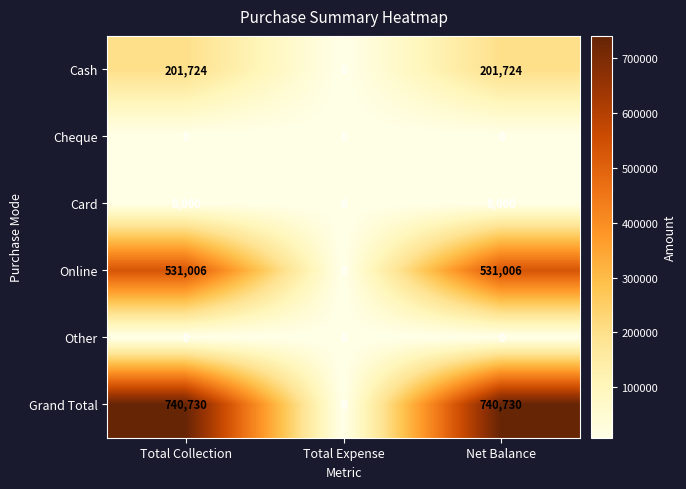

Reading left to right, extract all data points from this chart.

Cash: Total Collection=201724	Total Expense=0	Net Balance=201724
Cheque: Total Collection=0	Total Expense=0	Net Balance=0
Card: Total Collection=8000	Total Expense=0	Net Balance=8000
Online: Total Collection=531006	Total Expense=0	Net Balance=531006
Other: Total Collection=0	Total Expense=0	Net Balance=0
Grand Total: Total Collection=740730	Total Expense=0	Net Balance=740730